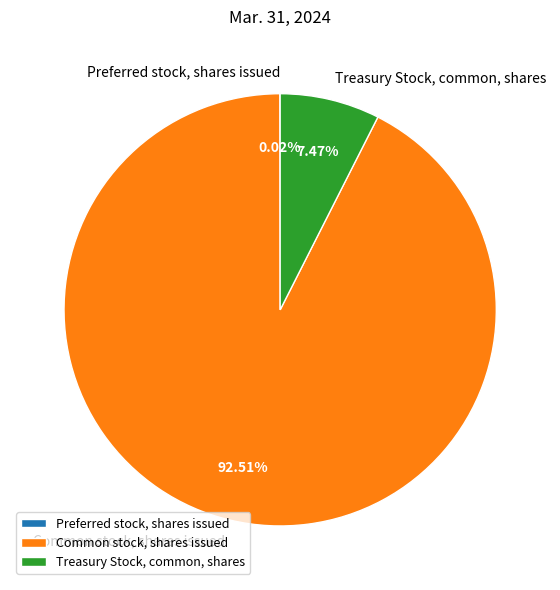

Which category accounts for the majority?

Common stock, shares issued